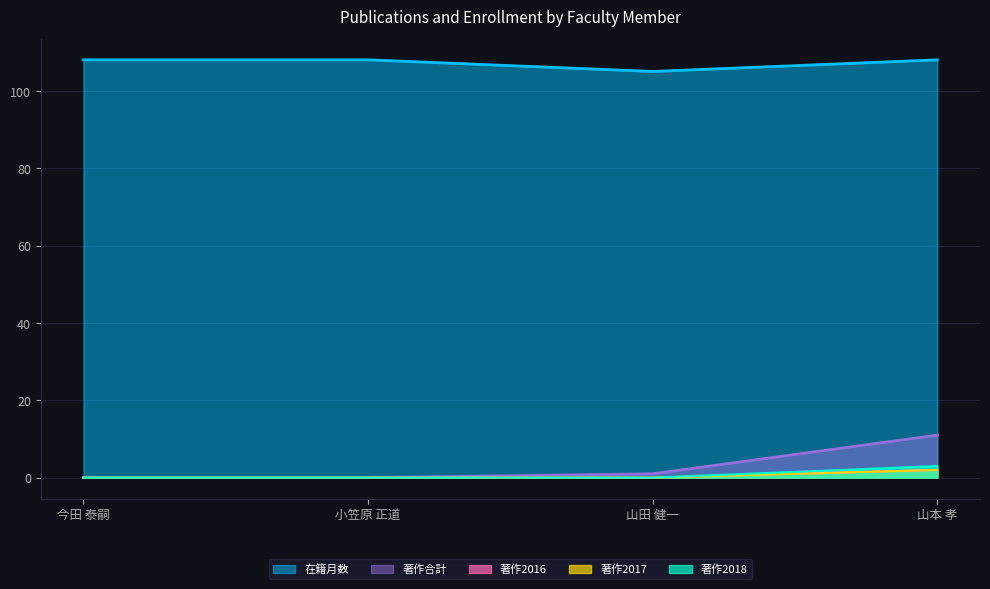

What is the spread (max minus min) of values at 小笠原 正道?

108